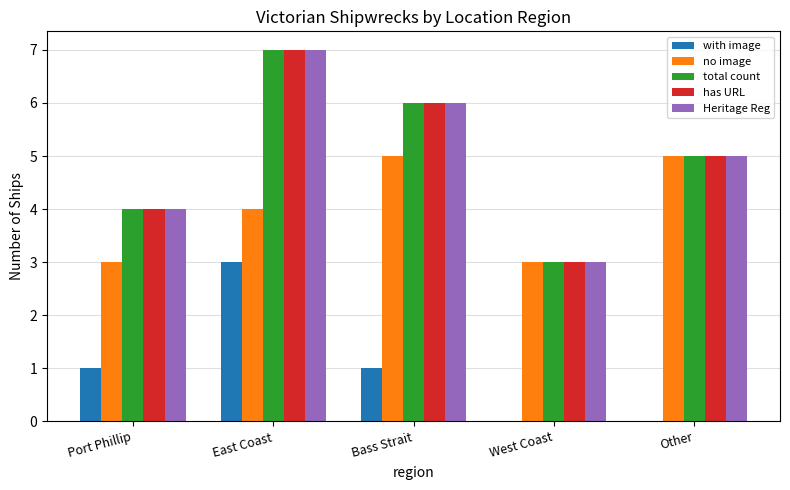

Is it true that Heritage Reg equals 10 at Bass Strait?

False